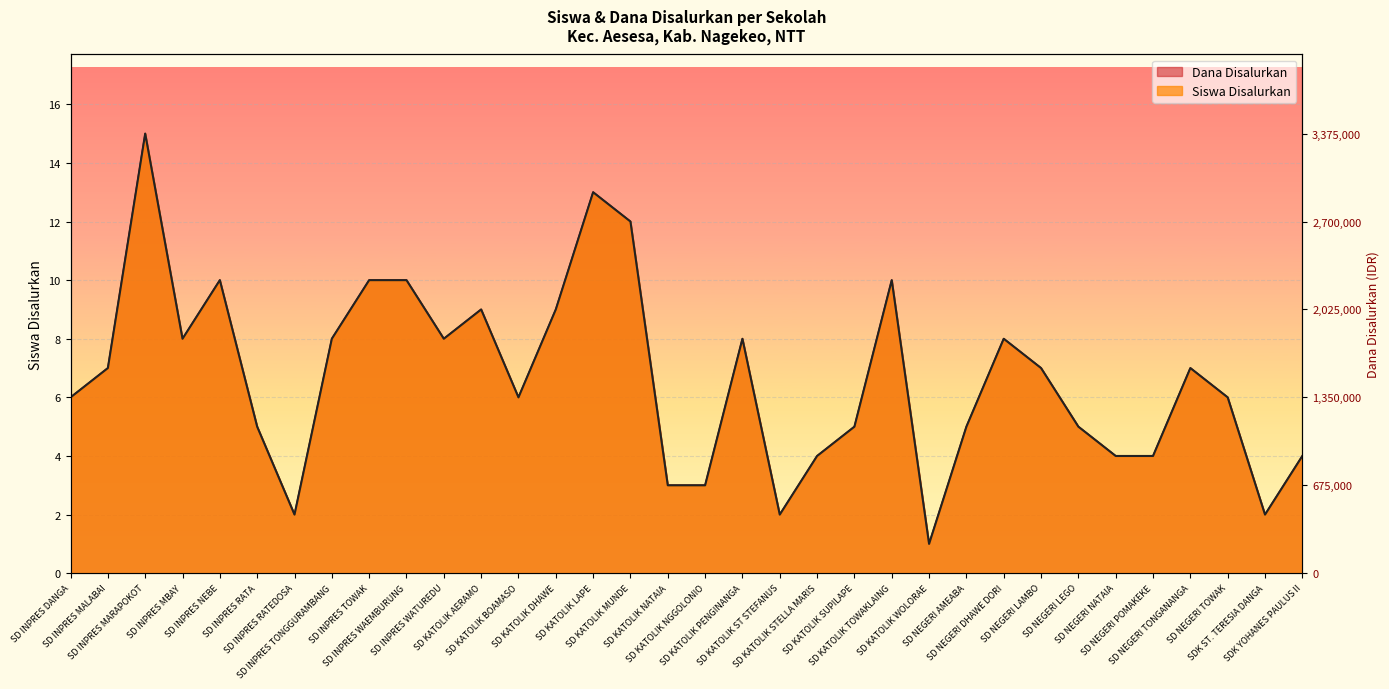

What is the sum of the Siswa Disalurkan values at SD INPRES MBAY and SD NEGERI LAMBO?

15